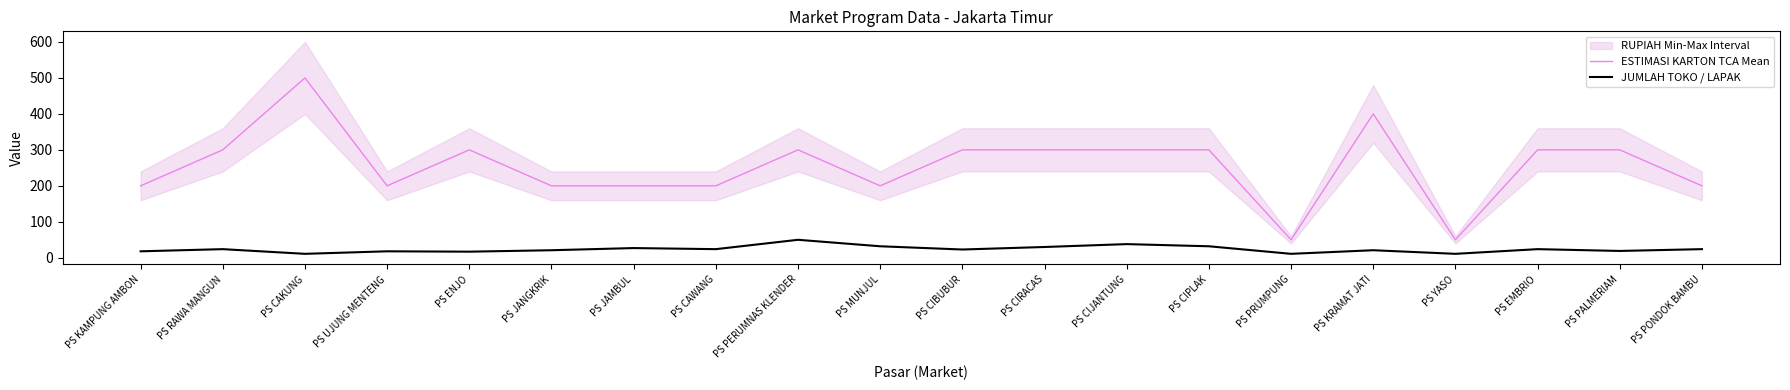

What is the total value across all series at PS PONDOK BAMBU?

224